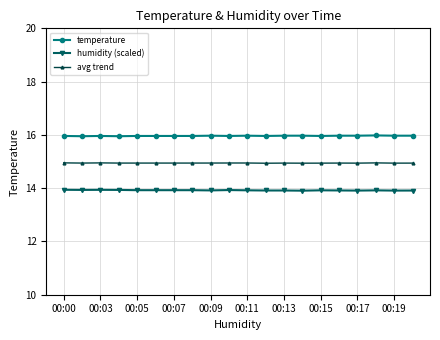

At how many categories does at least one series exceed 13?

20